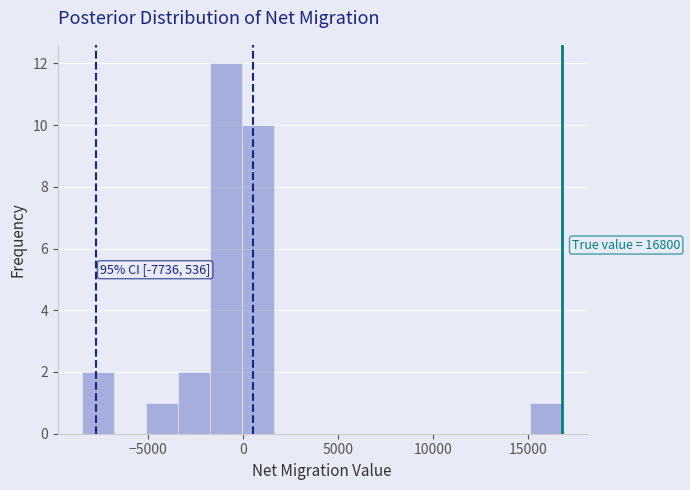

Read against the x-axis, roughly where is the centre of the tallest bar?

-1000